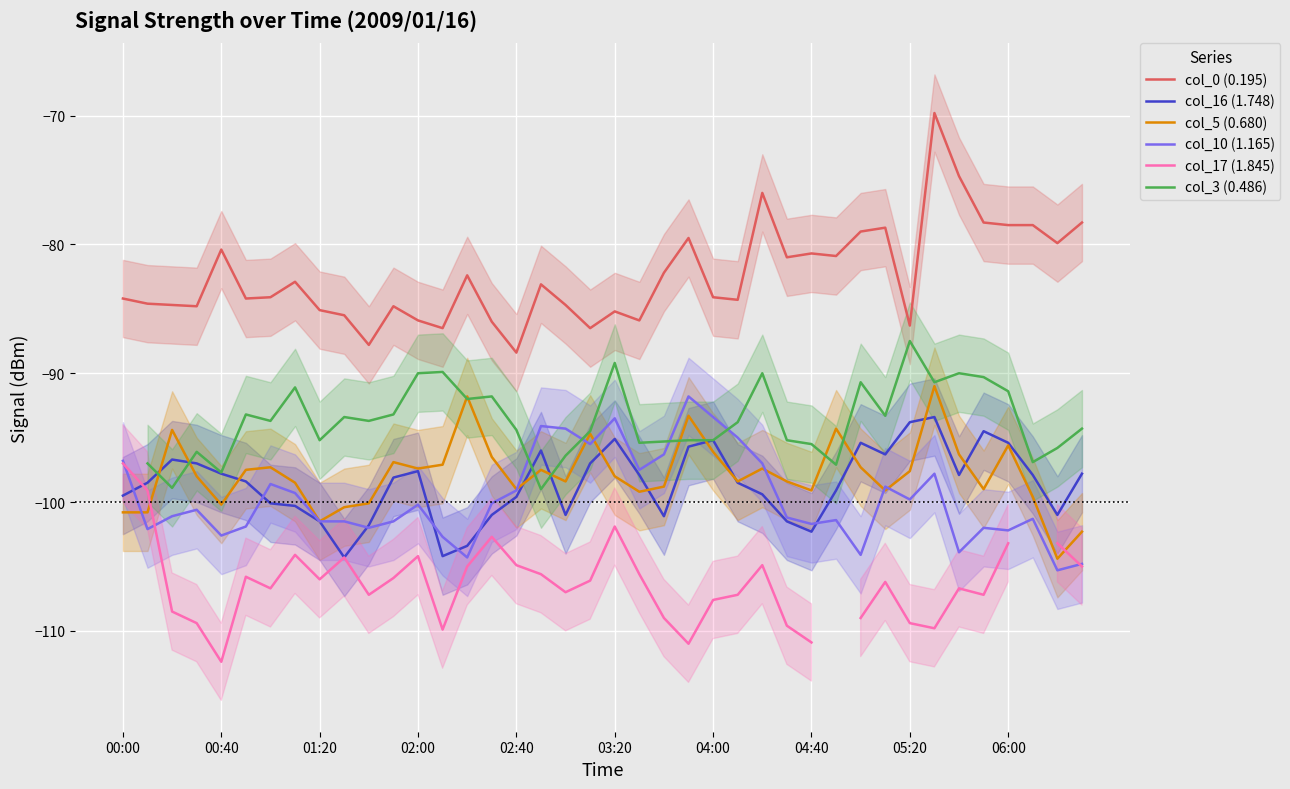

What is the average value of the col_5 (0.680) series?

-97.8